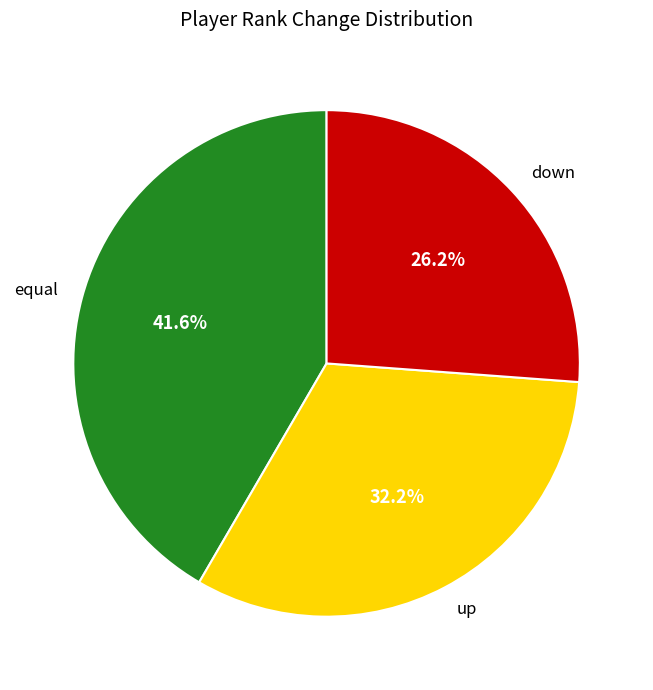

Approximately how many times larger is the value at equal compared to down?

1.6